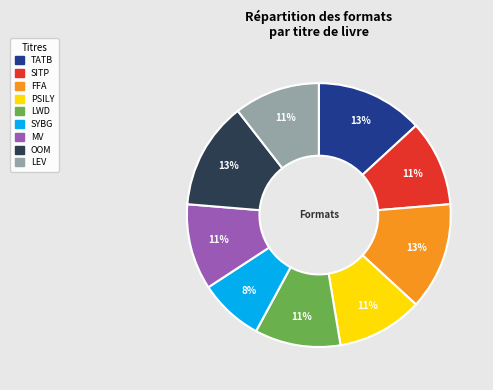

Does any single category account for the majority?

No